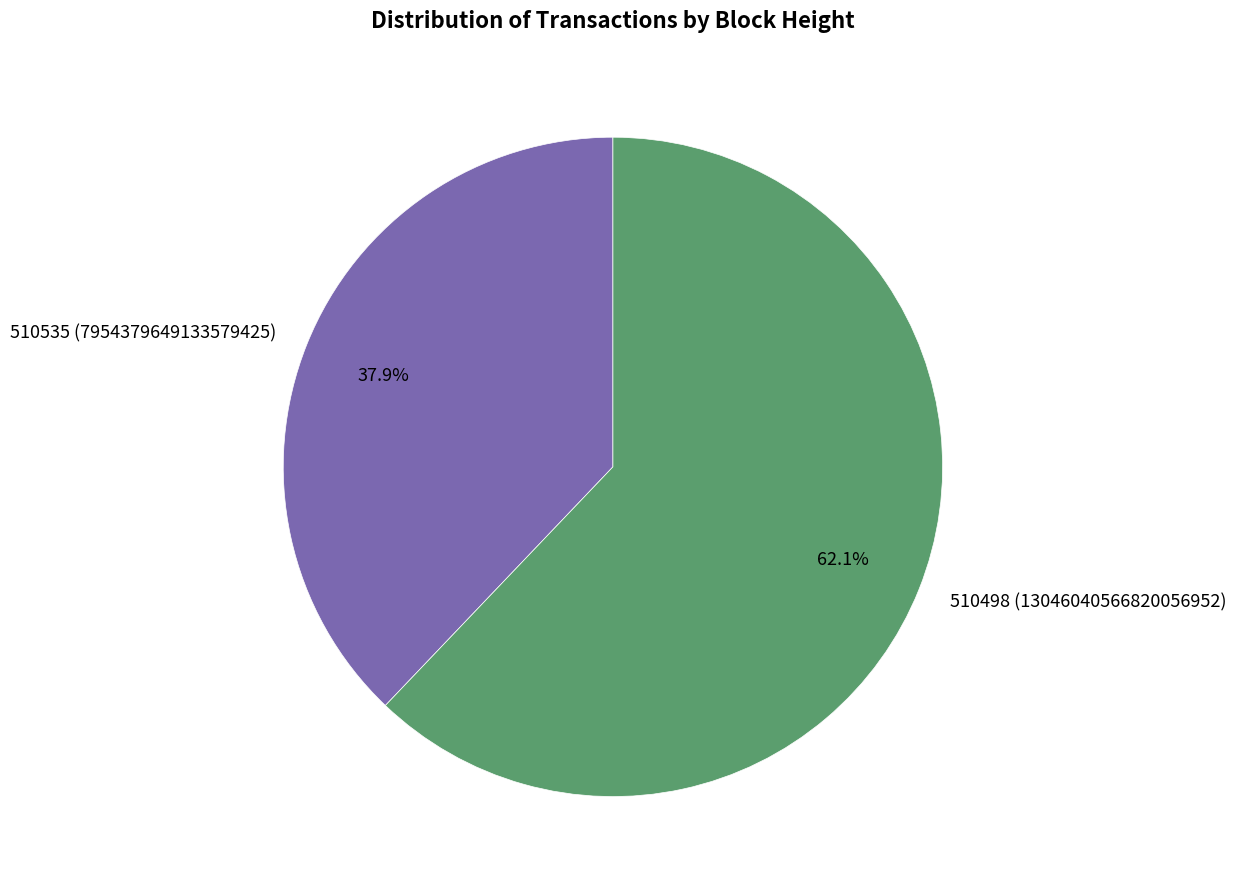

Combined, what portion of the pie is 510535 and 510498?

100.0%